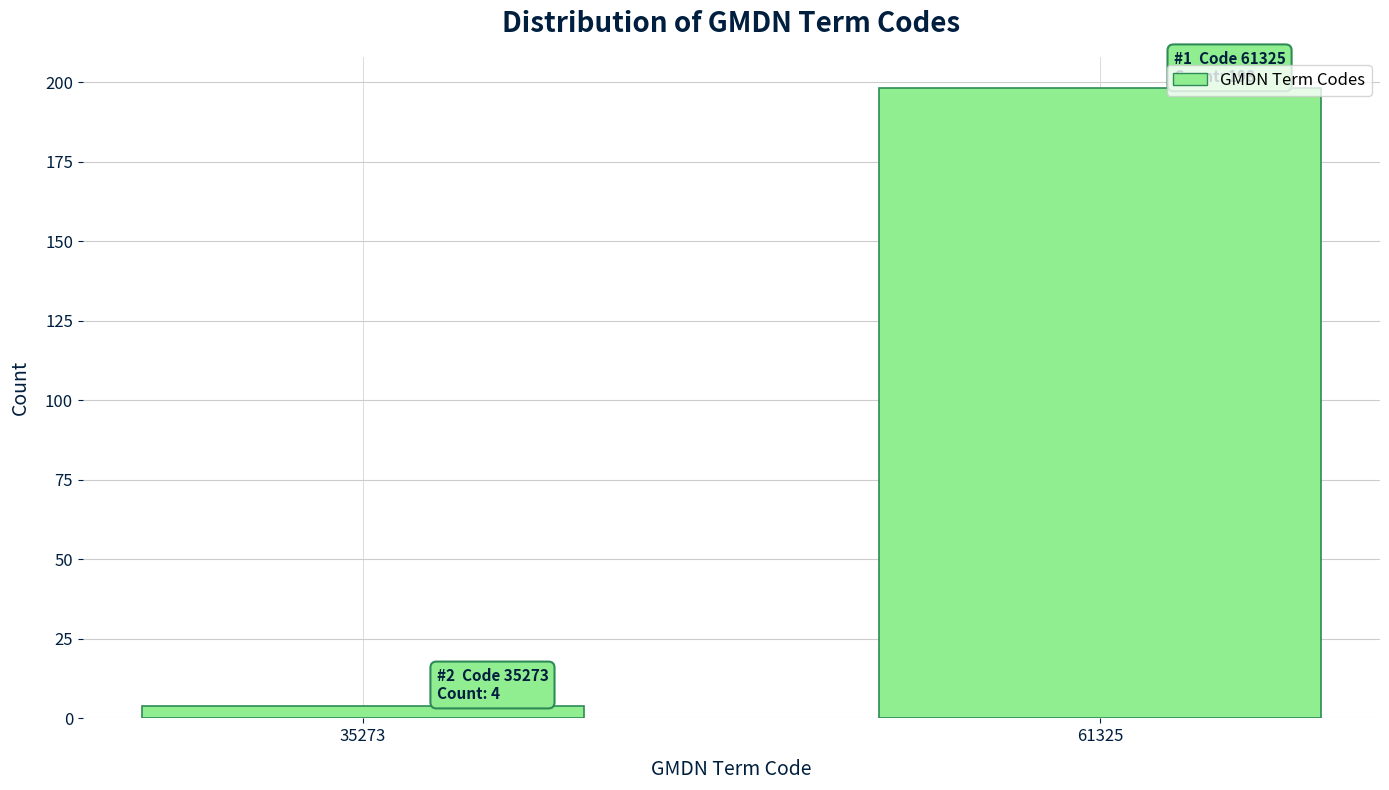

Reading left to right, list all the values displayed in this chart.

35273=4	61325=198